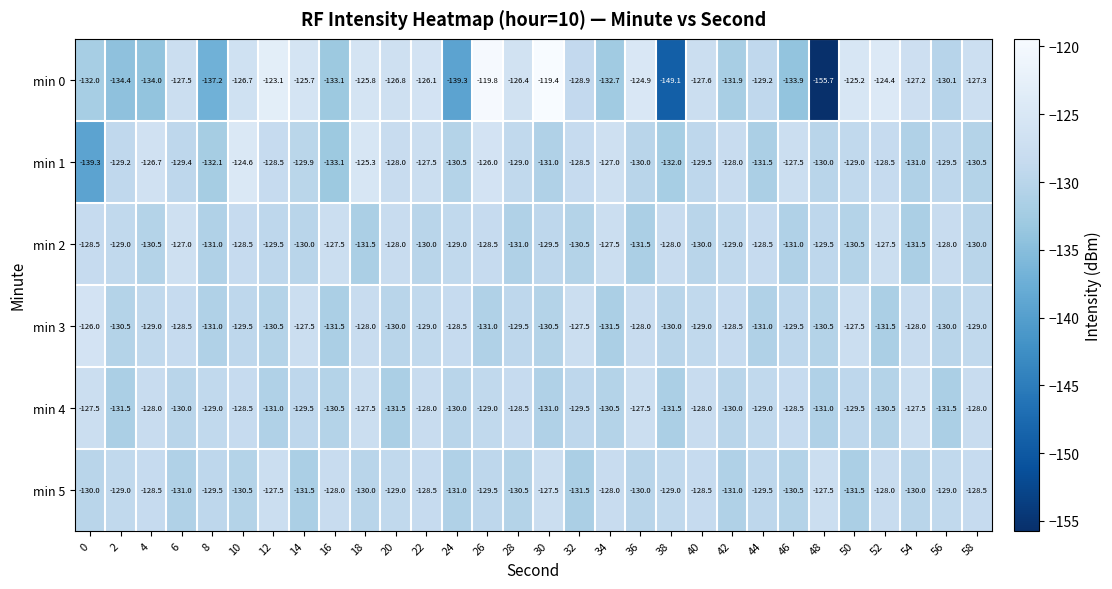

Is it true that min 2 equals -130.5 at 50?

True